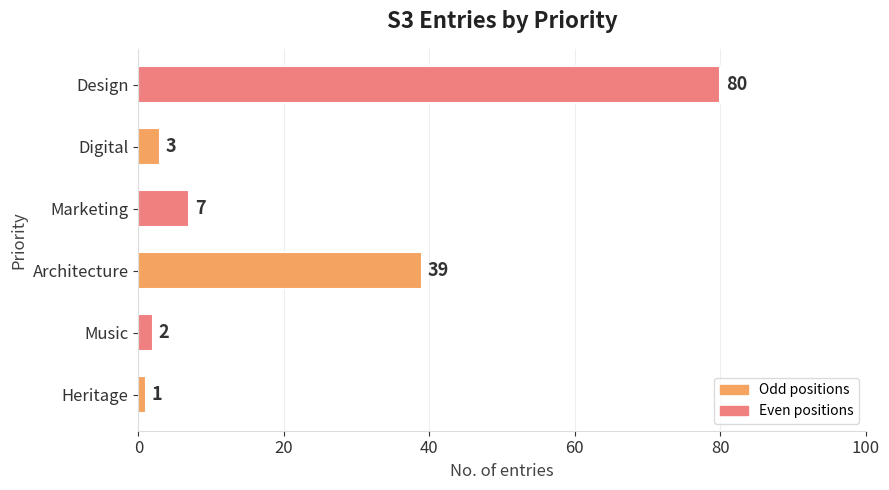

What is the sum of all values?

132